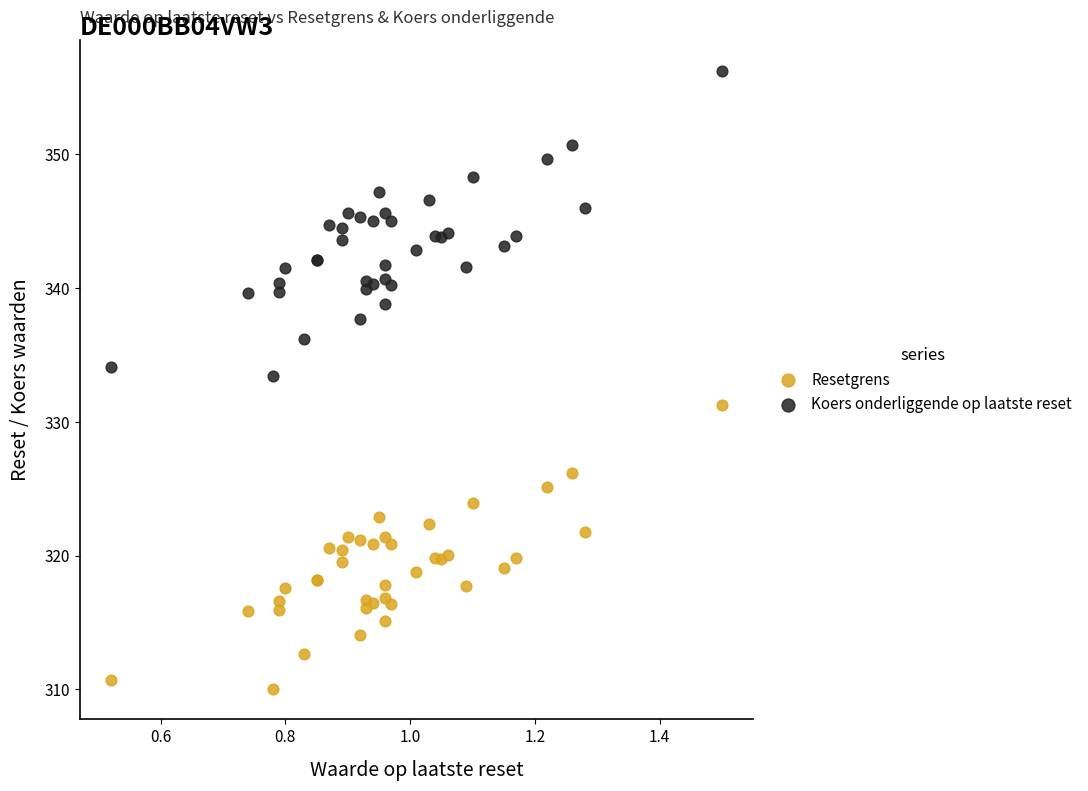

What is the X range (max minus min) for the scatter plot?

1.0